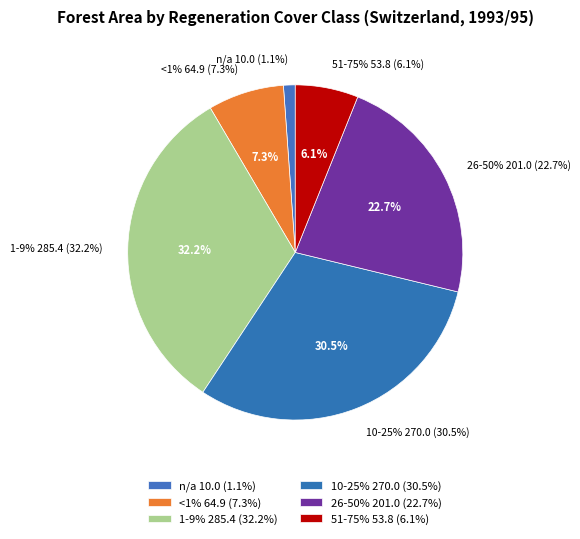

Which category has the biggest portion of the pie?

1-9%